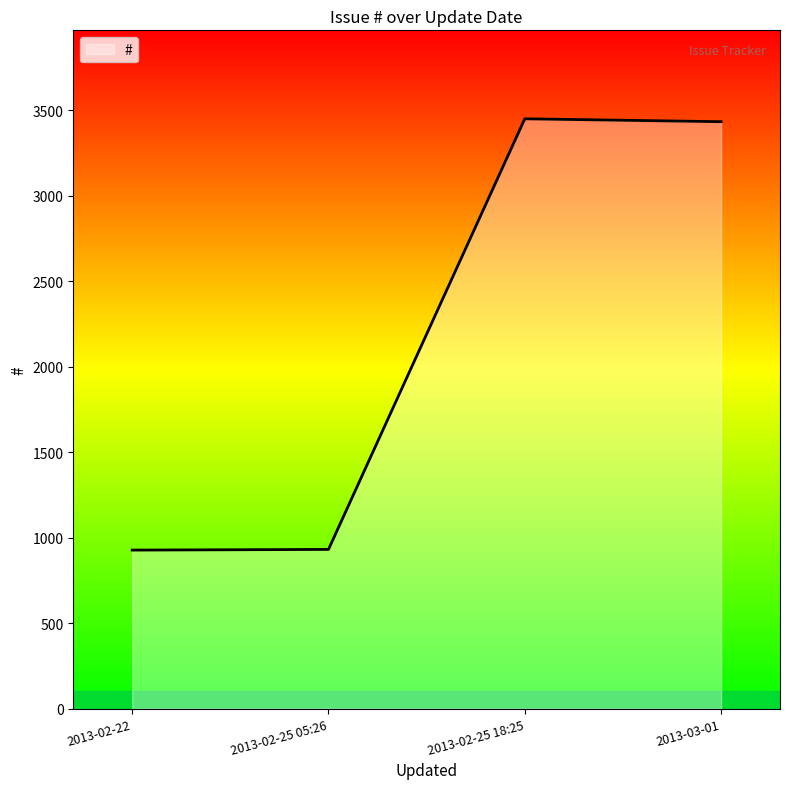

Where is the first local maximum?

2013-02-25 18:25